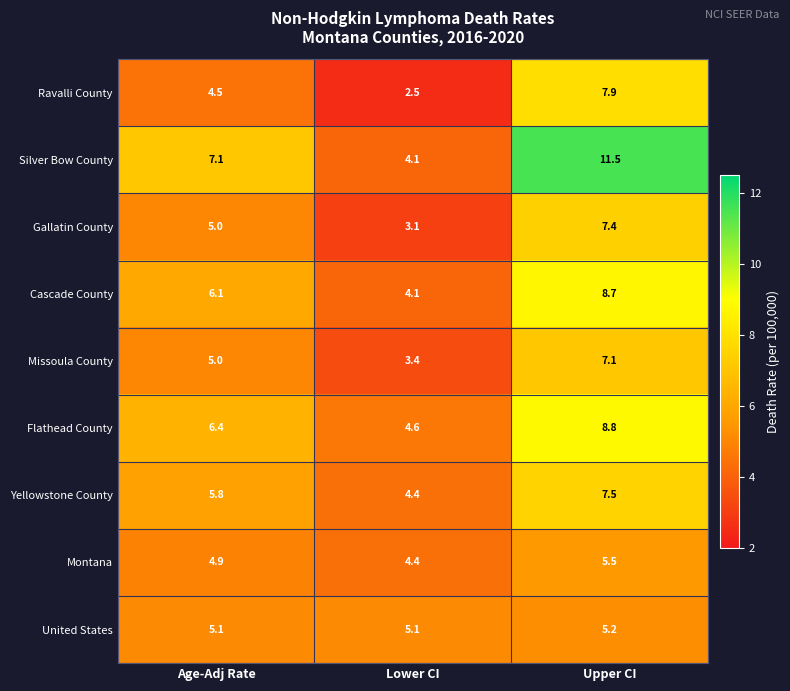

The value of Ravalli County at Upper CI is 7.9. True or false?

True